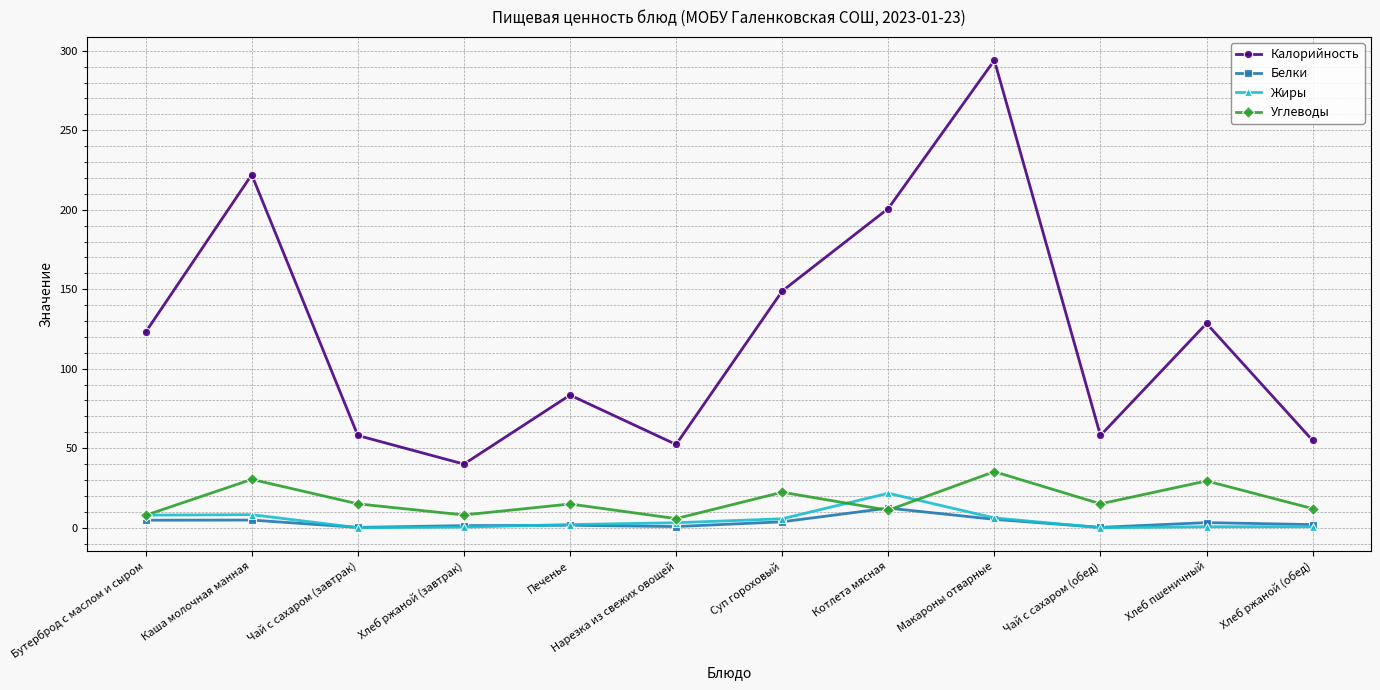

Which series has the largest total across all categories?

Калорийность